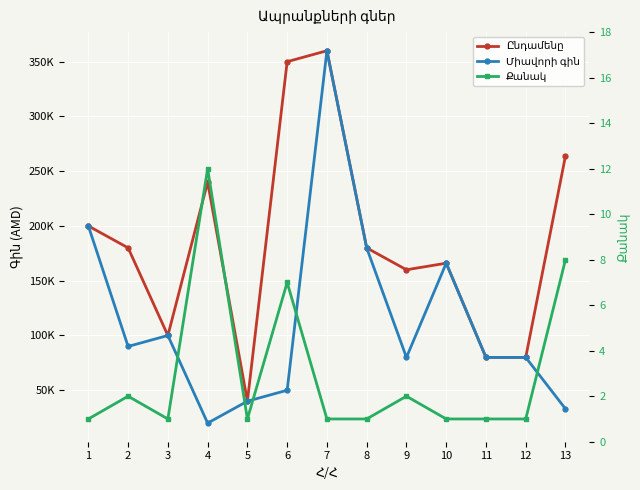

Which category has the lowest value in the Միավորի գին series?

4